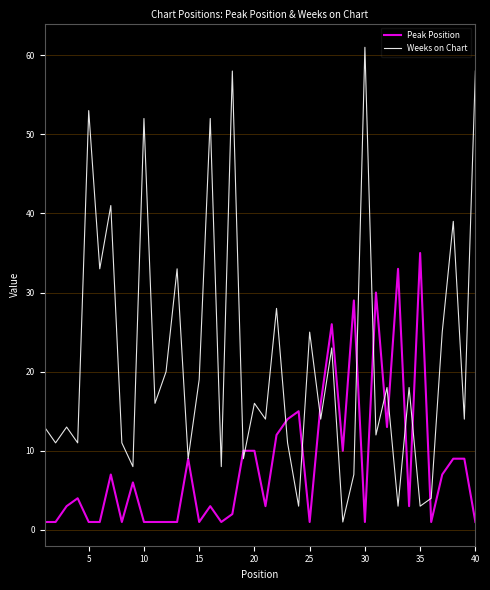

Which series has the largest range (max minus min)?

Weeks on Chart